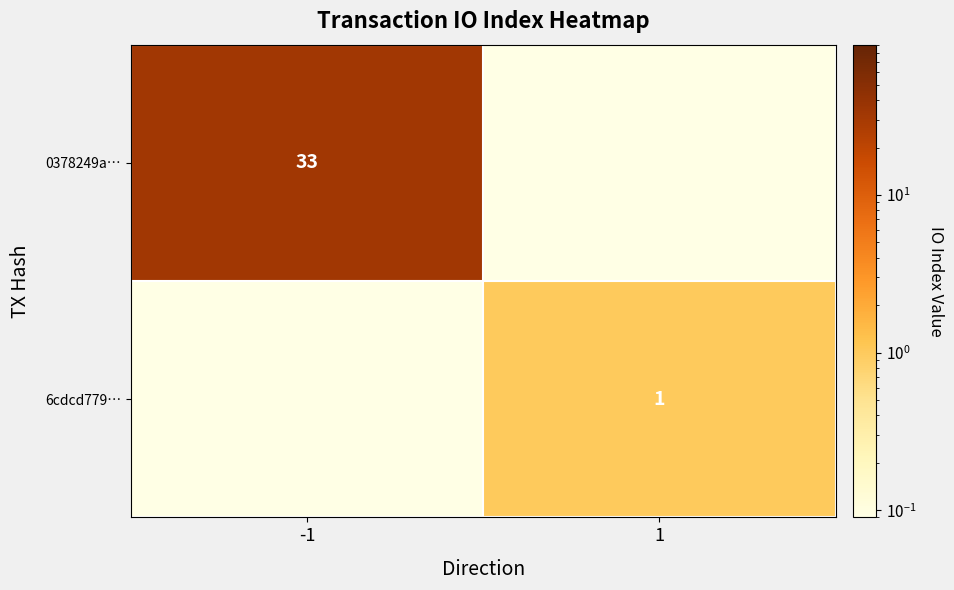

What is the sum of the 6cdcd779… values at 1 and -1?

1.0